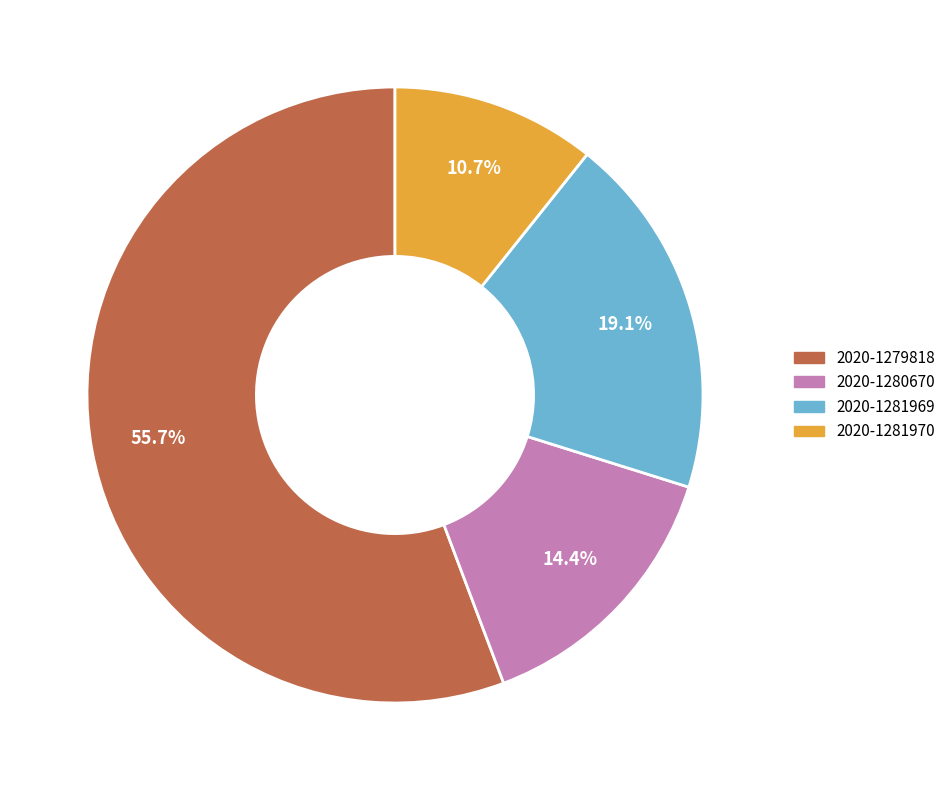

Does 2020-1279818 account for over 50% of the chart?

Yes